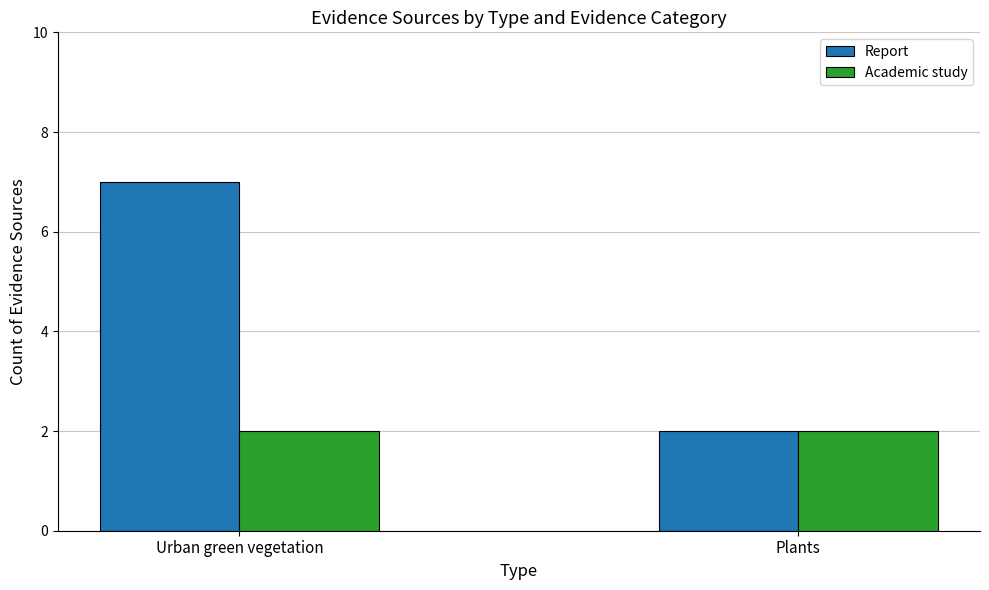

At which label does Report reach its minimum?

Plants